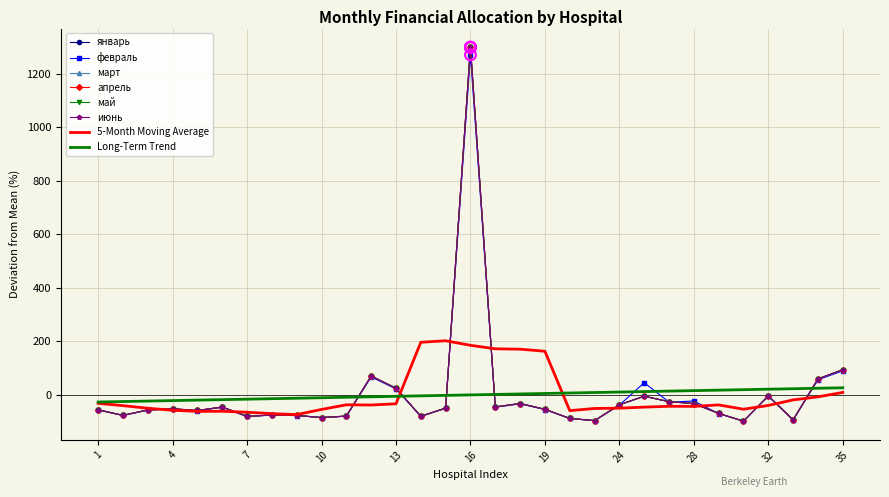

Which series has the widest spread of values?

январь